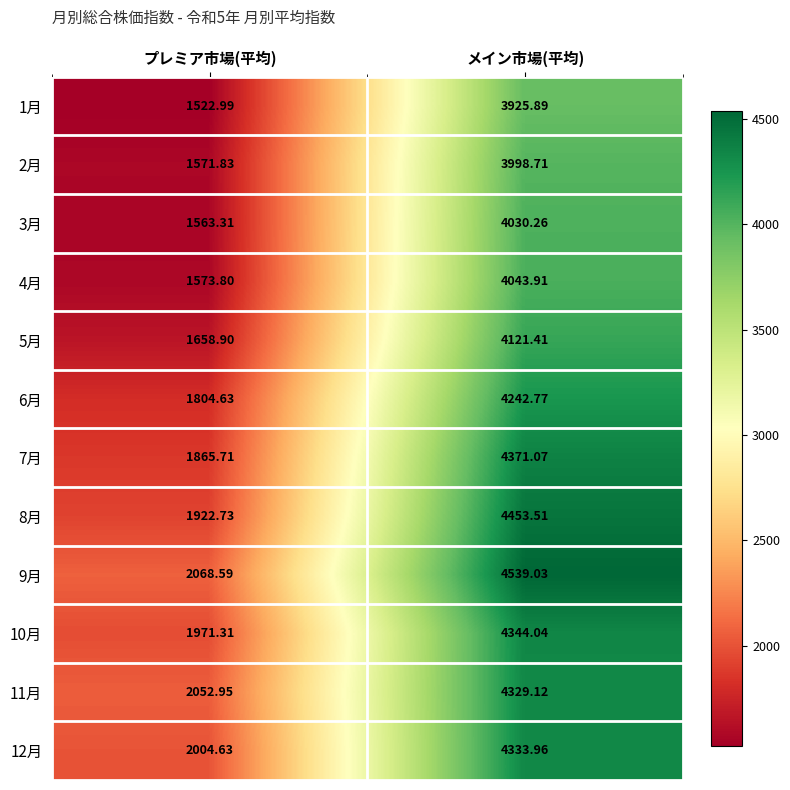

List the labels in order of 5月 value, smallest first.

プレミア市場(平均), メイン市場(平均)